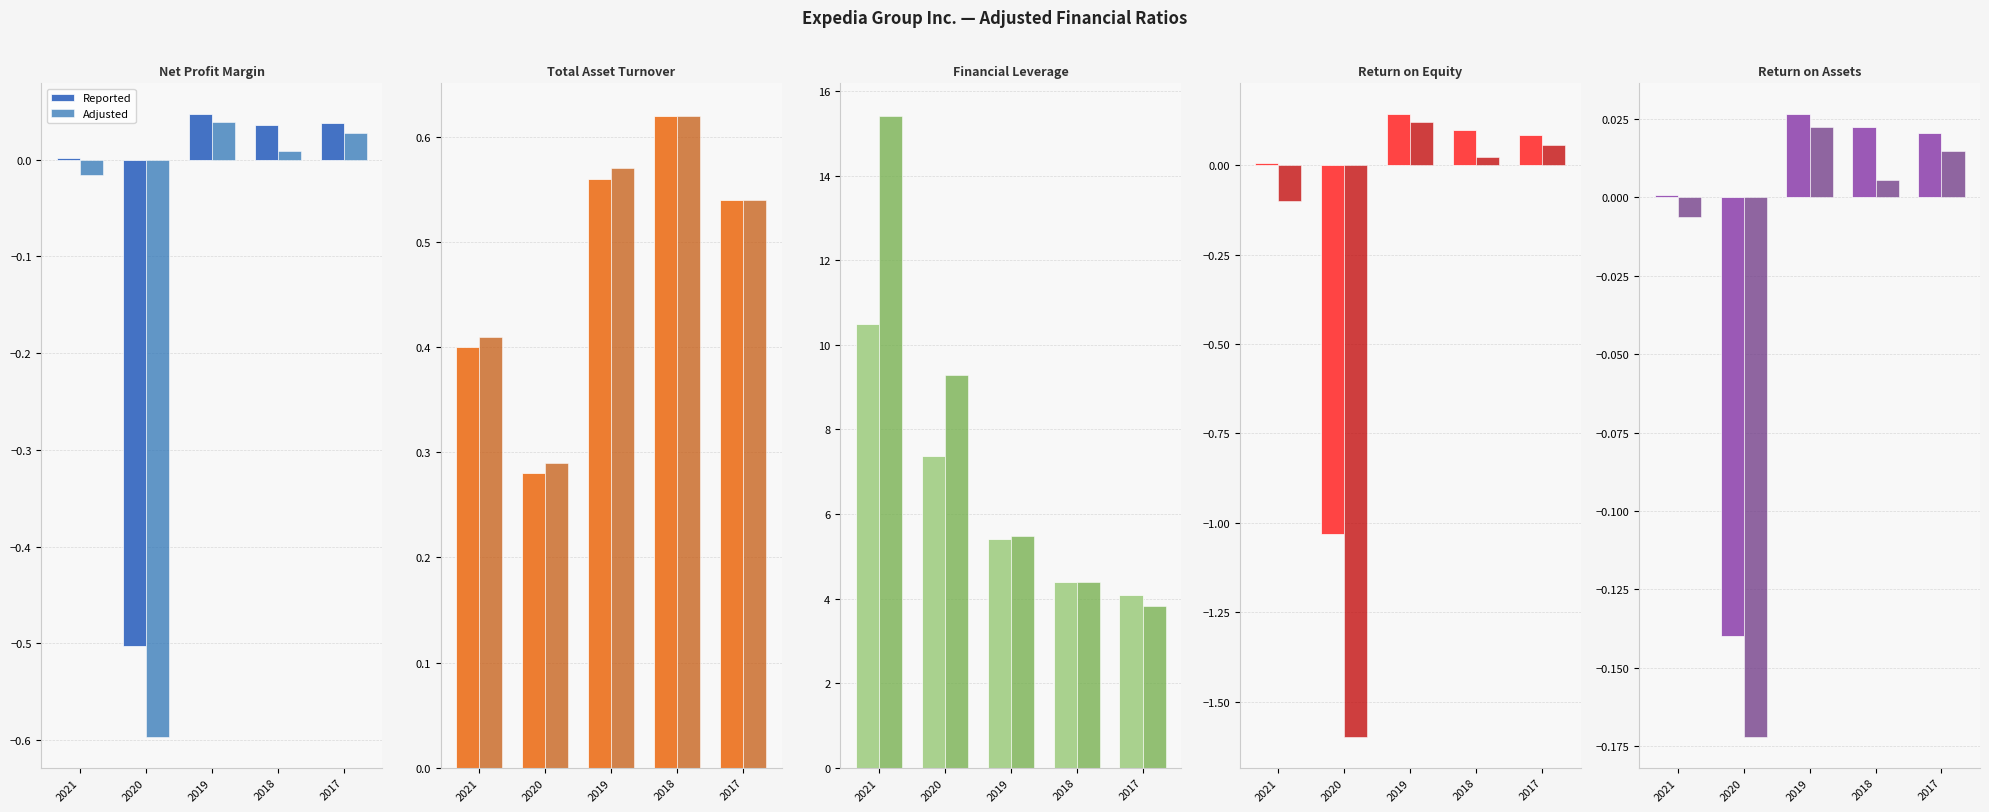

How many categories are shown in the chart?

5